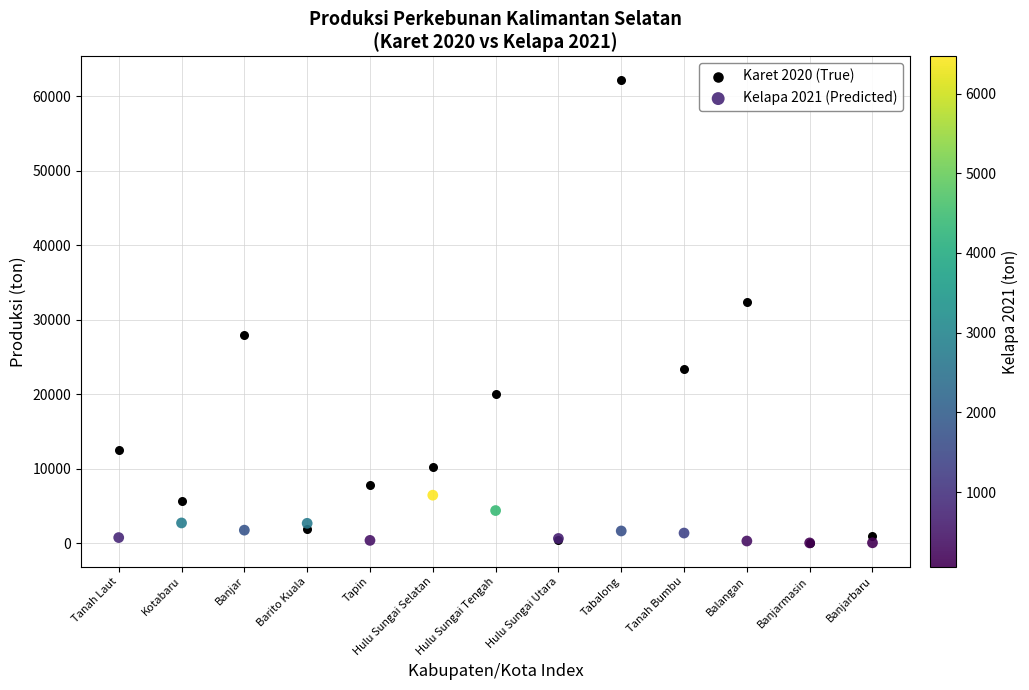

What are all the series names shown in the legend?

Karet 2020 (True), Kelapa 2021 (Predicted)